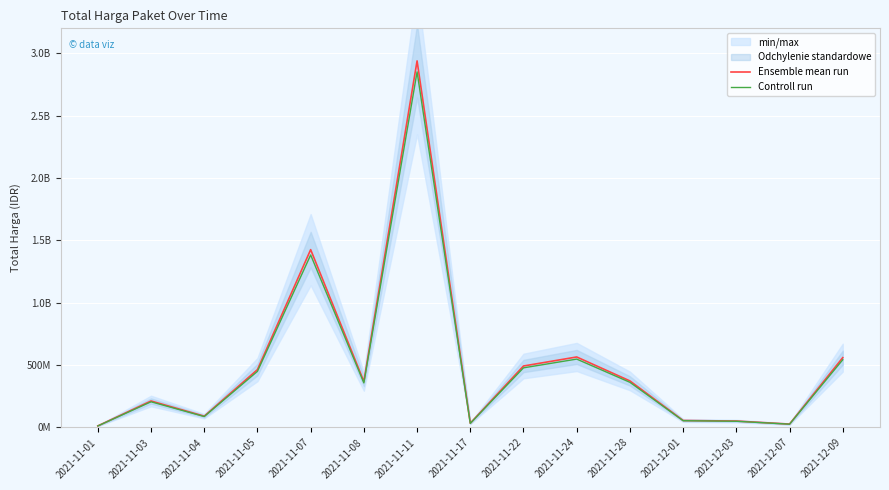

What position from the left is 2021-11-22?

9